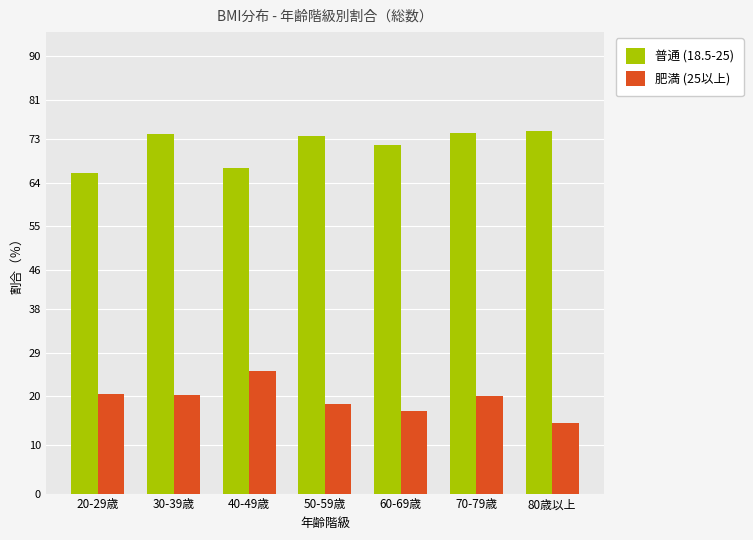

Rank the series at 40-49歳 from highest to lowest value.

普通 (18.5-25), 肥満 (25以上)